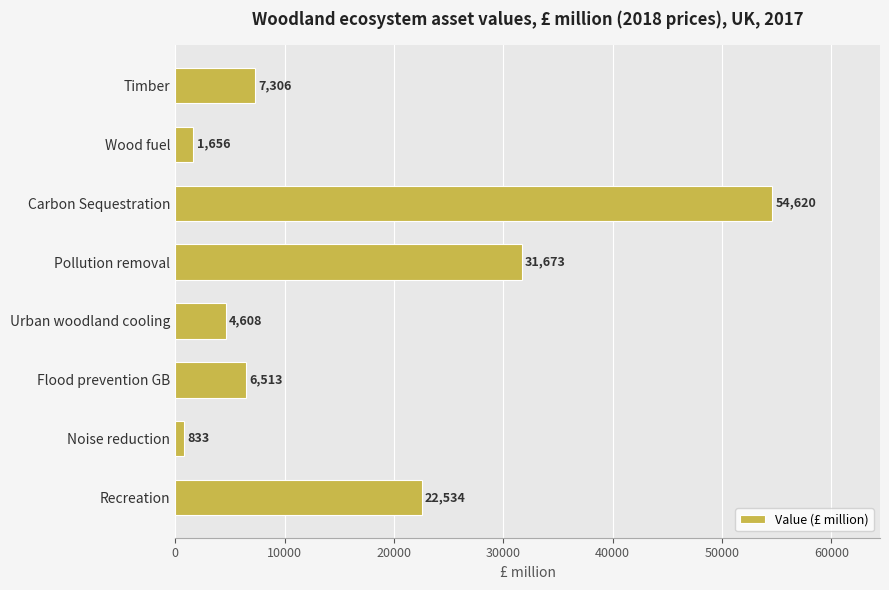

What is the minimum value shown in the chart?

833